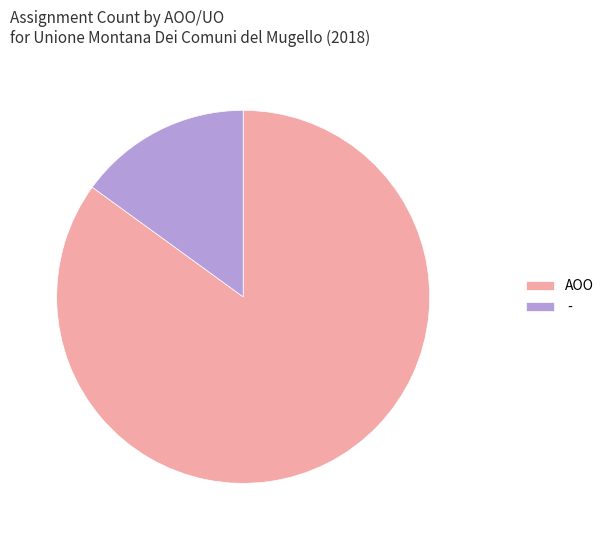

Which has a higher value, - or AOO?

AOO